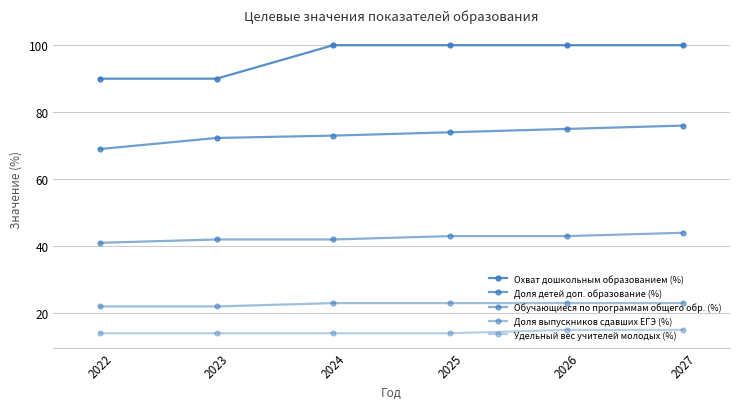

Between 2023 and 2025, which series saw the biggest shift?

Охват дошкольным образованием (%)